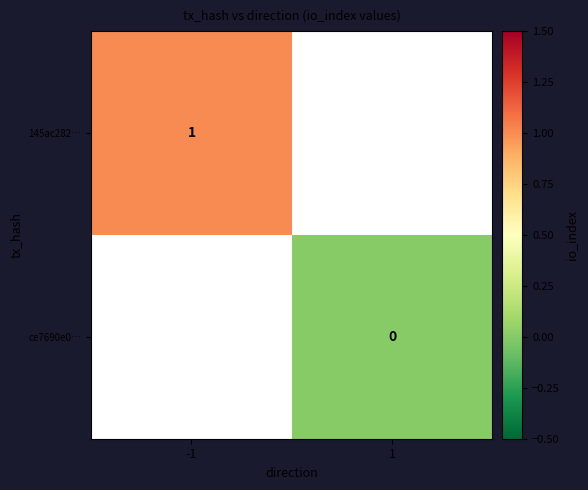

How many distinct data groups are displayed?

2